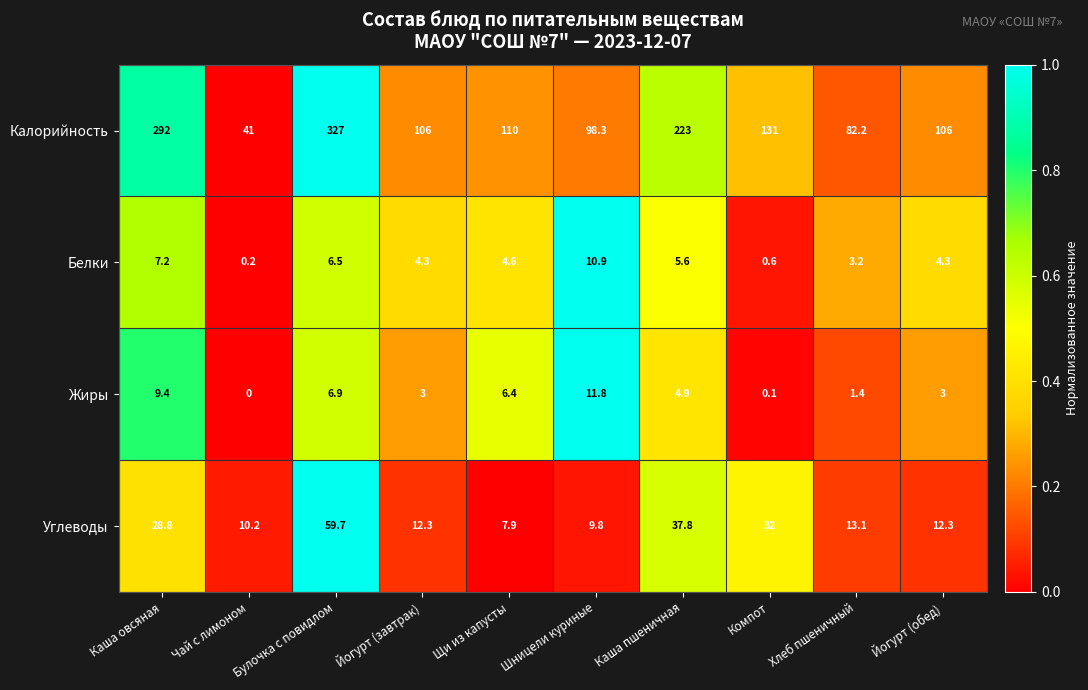

Which category has the lowest value across all series?

Чай с лимоном